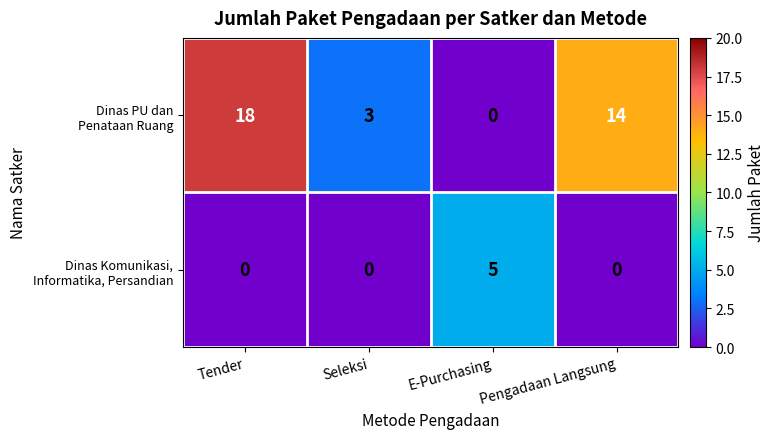

Count the number of data series in this chart.

2